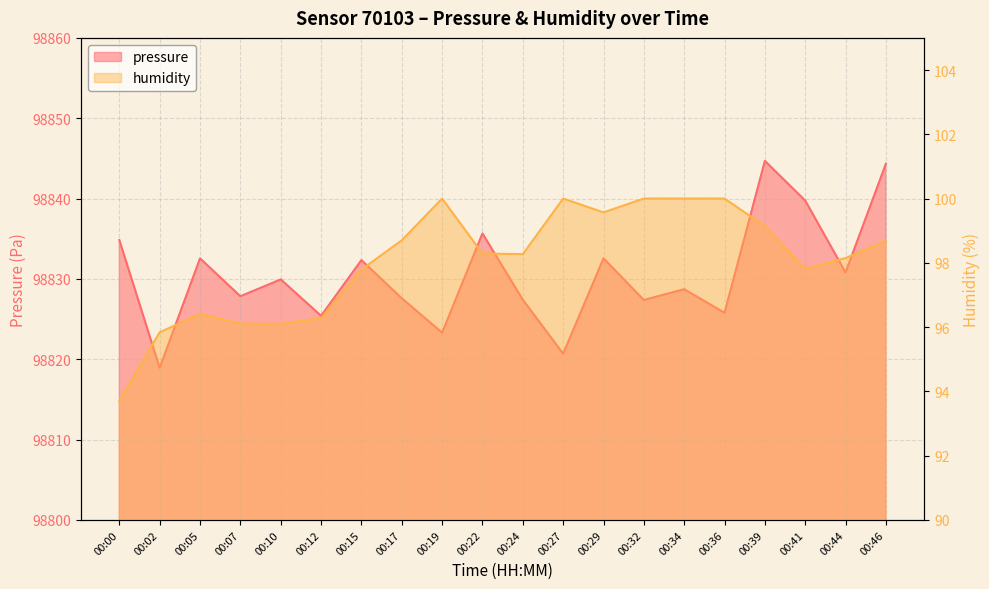

What is the difference between the highest and lowest values at 00:27?

98720.7